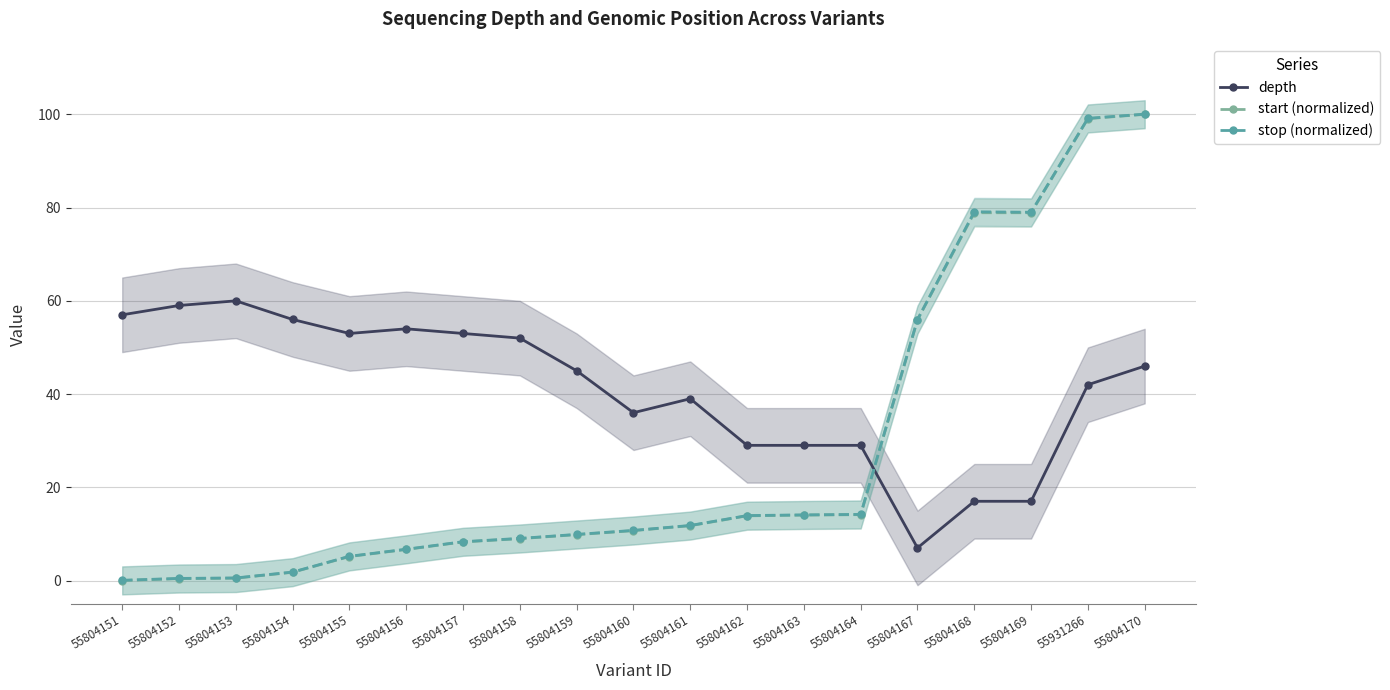

Where is the first local minimum for depth?

55804155